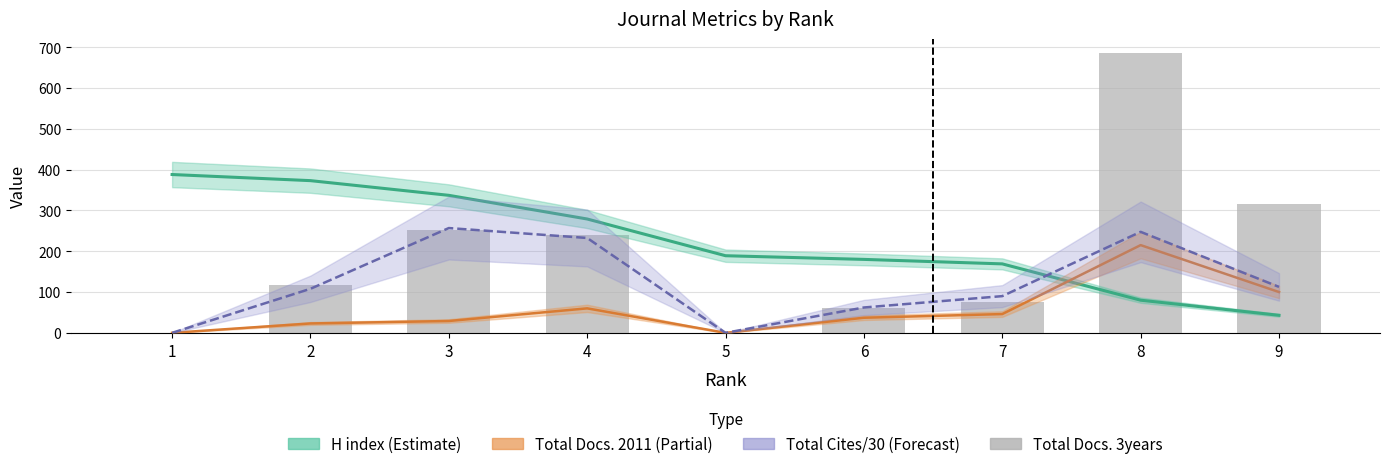

At 2, list the series in order from largest to smallest.

H index, Total Docs. (3years), Total Cites (3years)/30, Total Docs. (2011)